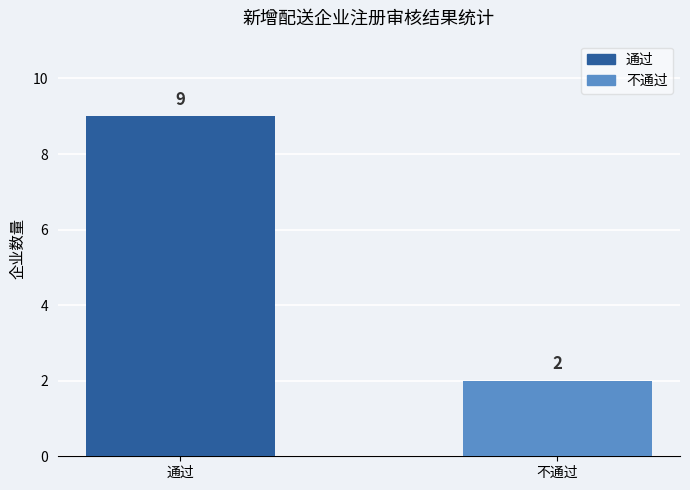

Rank the categories by value from highest to lowest.

通过, 不通过